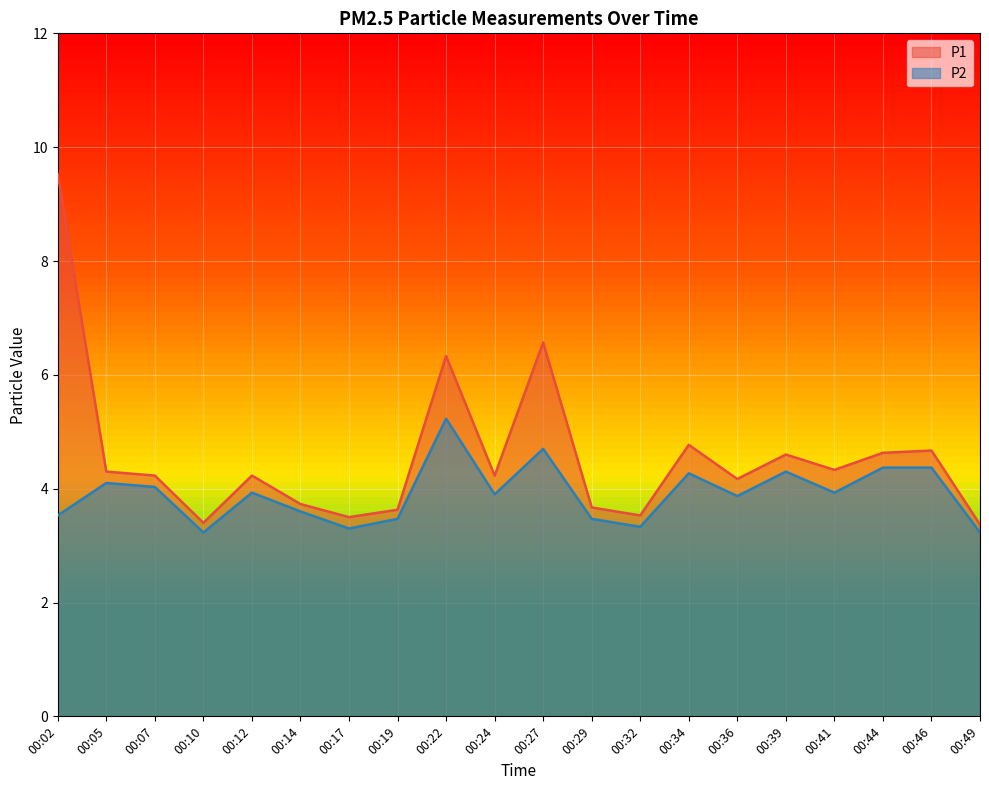

True or false: P1 and P2 intersect in this chart.

False